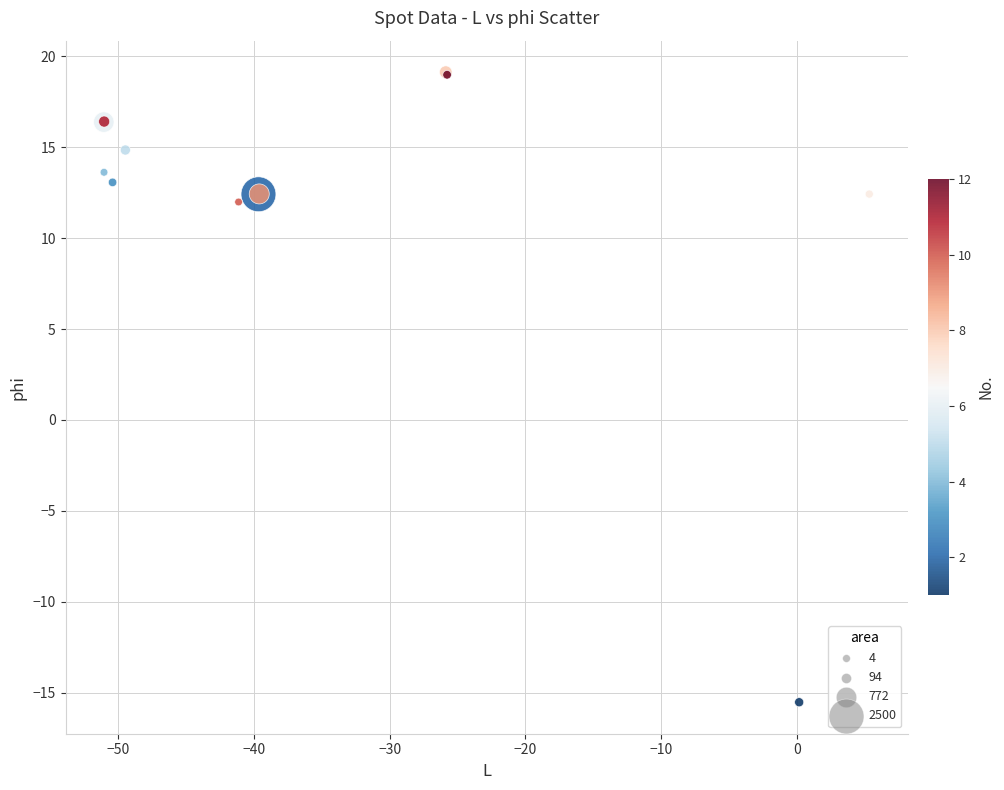

What Y value in the scatter plot is closest to 1?

12.0